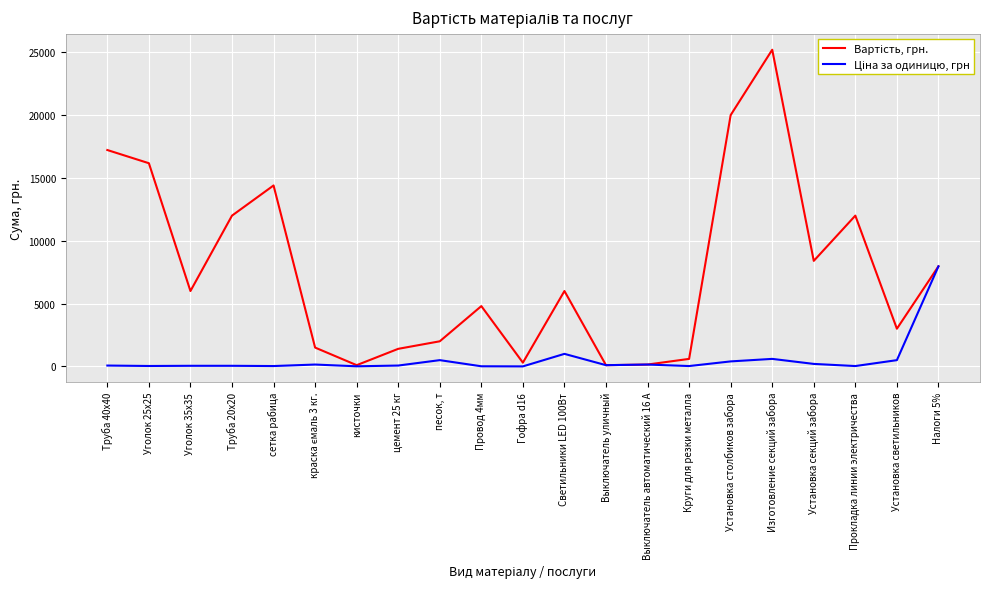

At which category is the sum across all series the highest?

Изготовление секций забора